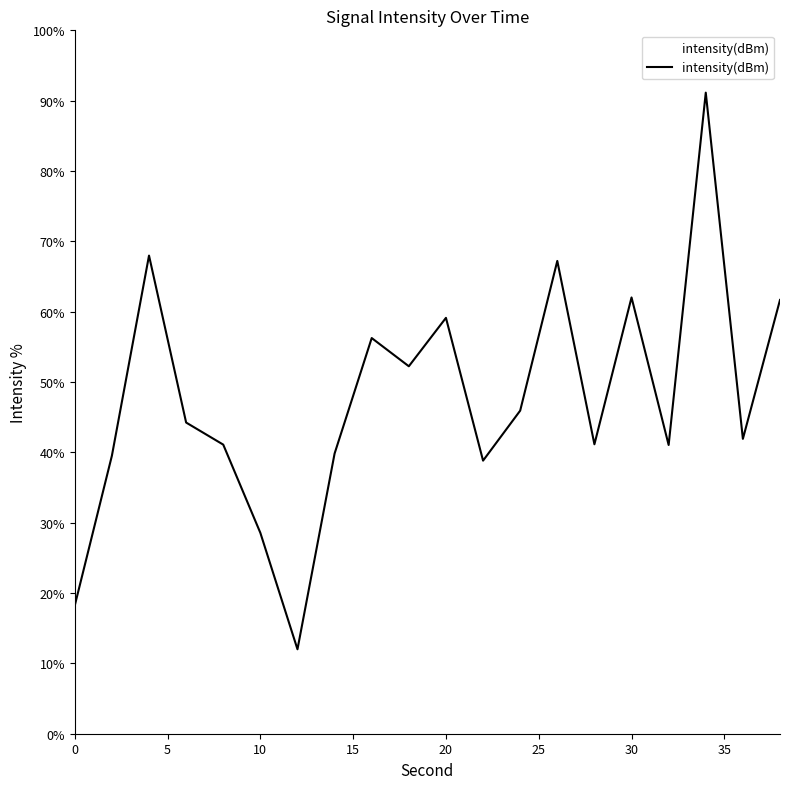

What is the maximum value shown in the chart?

91.1